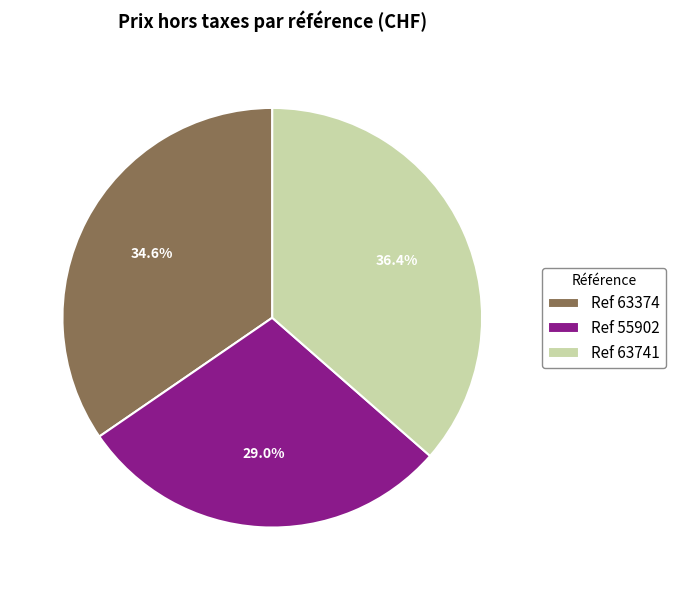

Between Ref 55902 and Ref 63374, which is larger?

Ref 63374